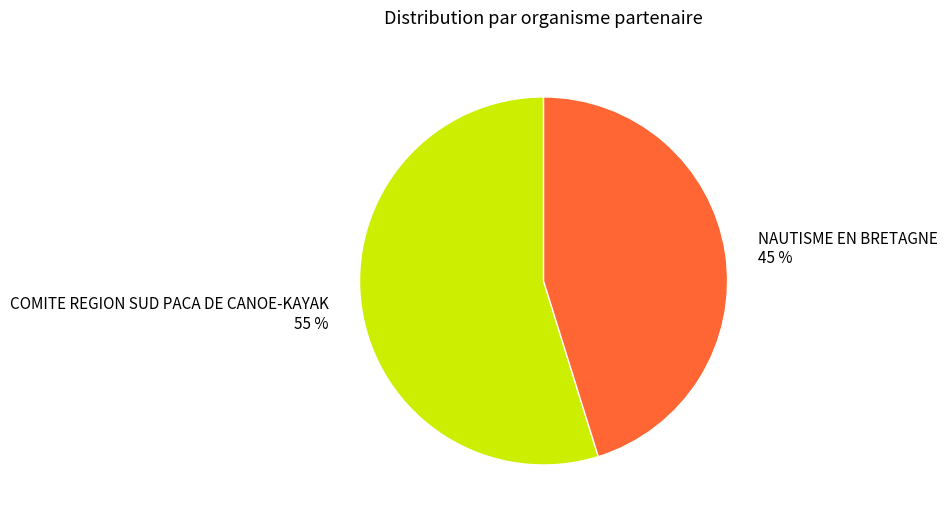

Is there a majority slice in this chart?

Yes